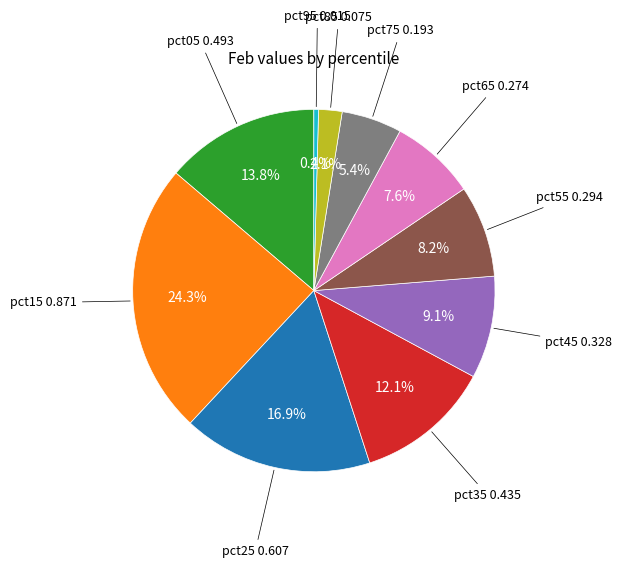

Is there a majority slice in this chart?

No